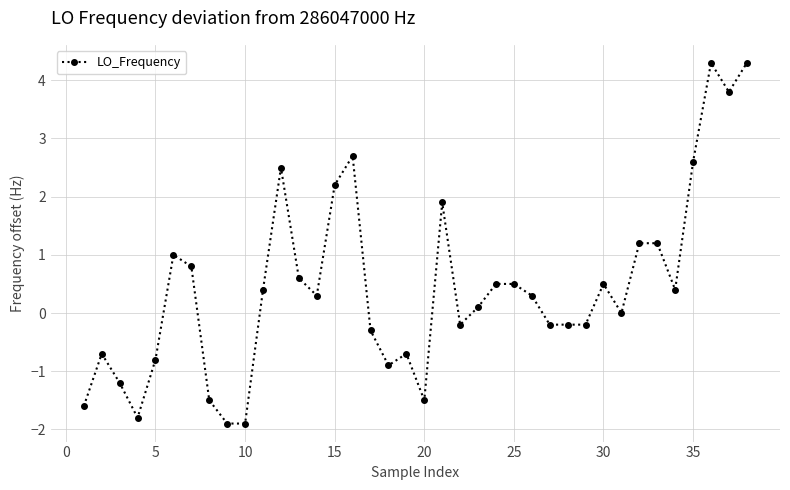

What is the average value?

0.4